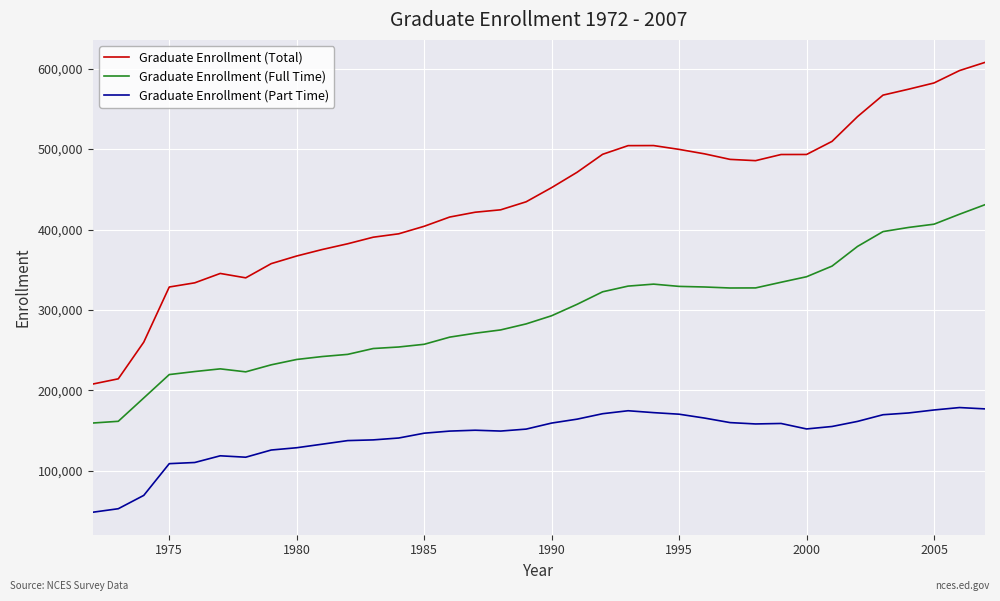

What is the maximum value for Graduate Enrollment (Total)?

607823